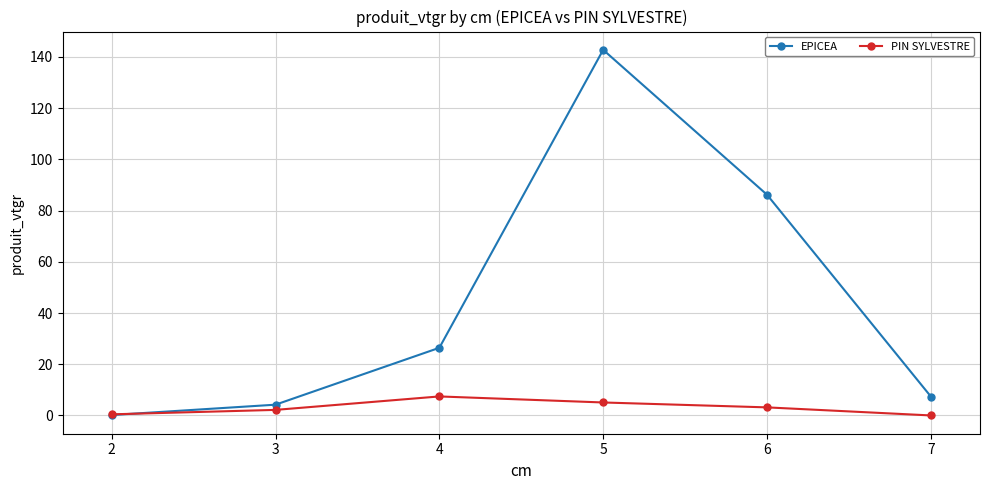

What is the greatest value displayed?

142.8